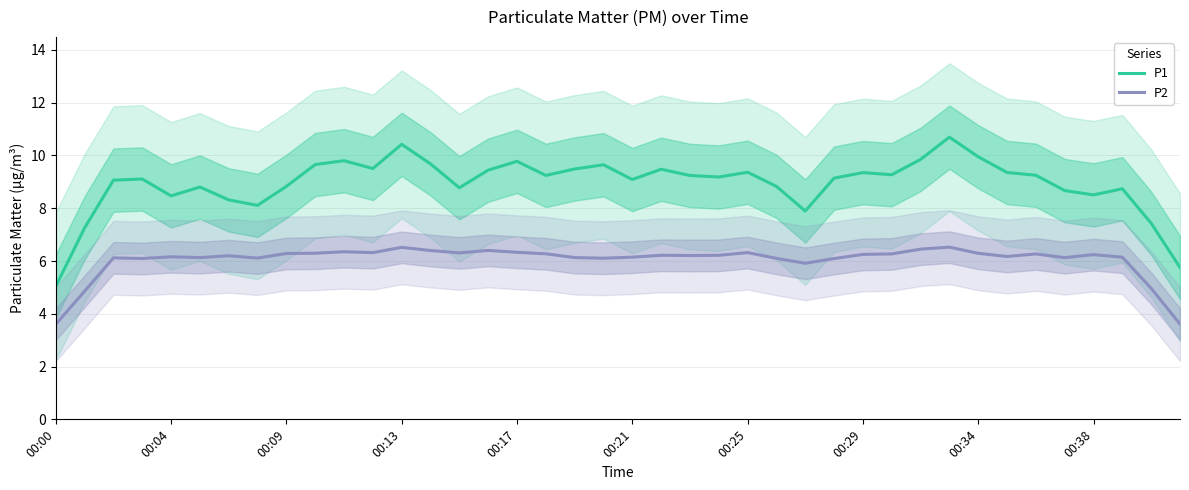

True or false: P2 and P1 cross at least once.

False